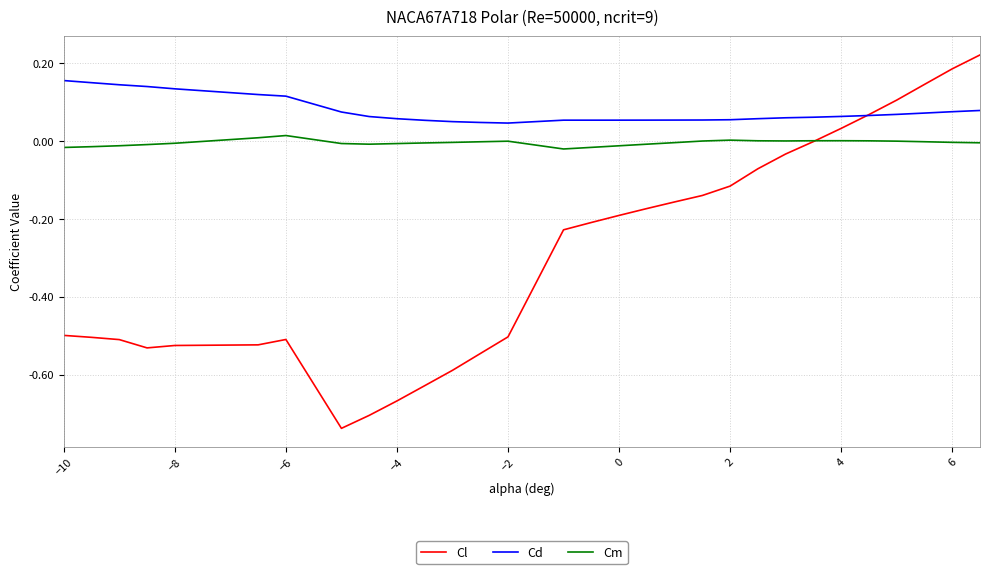

True or false: Cm and Cd intersect in this chart.

False